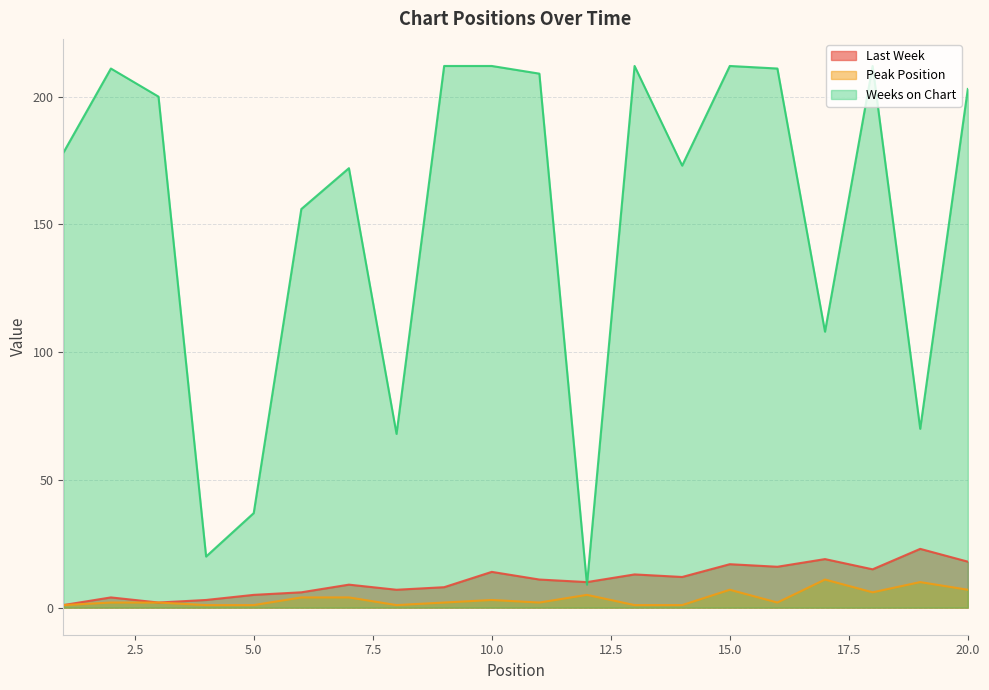

Reading left to right, list all the values displayed in this chart.

Last Week: 1=1	2=4	3=2	4=3	5=5	6=6	7=9	8=7	9=8	10=14	11=11	12=10	13=13	14=12	15=17	16=16	17=19	18=15	19=23	20=18
Peak Position: 1=1	2=2	3=2	4=1	5=1	6=4	7=4	8=1	9=2	10=3	11=2	12=5	13=1	14=1	15=7	16=2	17=11	18=6	19=10	20=7
Weeks on Chart: 1=178	2=211	3=200	4=20	5=37	6=156	7=172	8=68	9=212	10=212	11=209	12=9	13=212	14=173	15=212	16=211	17=108	18=212	19=70	20=203